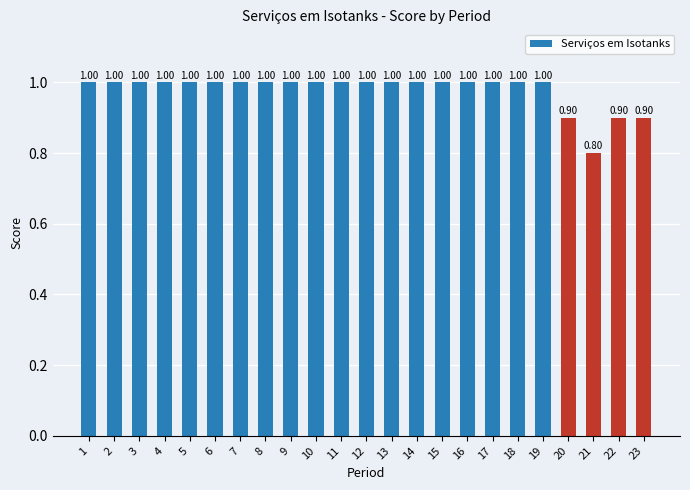

True or false: the data shows 1.0 at 14.

True